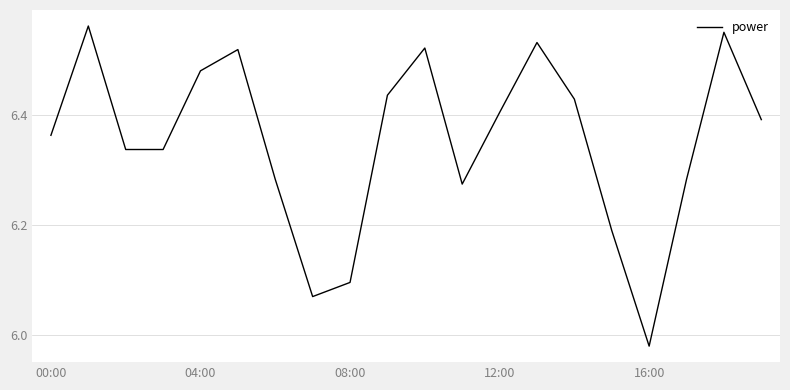

Reading left to right, what are all the values shown in this chart?

6.4	6.6	6.3	6.3	6.5	6.5	6.3	6.1	6.1	6.4	6.5	6.3	6.4	6.5	6.4	6.2	6.0	6.3	6.5	6.4